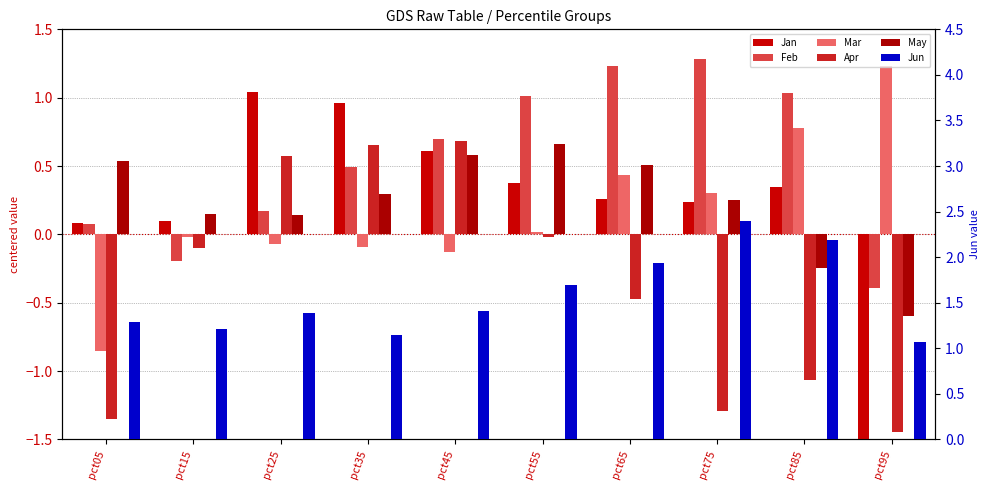

Reading left to right, extract all data points from this chart.

Jan: 0.1	0.1	1.0	1.0	0.6	0.4	0.3	0.2	0.3	-2.2
Feb: 0.1	-0.2	0.2	0.5	0.7	1.0	1.2	1.3	1.0	-0.4
Mar: -0.9	-0.0	-0.1	-0.1	-0.1	0.0	0.4	0.3	0.8	1.2
Apr: -1.3	-0.1	0.6	0.7	0.7	-0.0	-0.5	-1.3	-1.1	-1.4
May: 0.5	0.1	0.1	0.3	0.6	0.7	0.5	0.2	-0.2	-0.6
Jun: 1.3	1.2	1.4	1.1	1.4	1.7	1.9	2.4	2.2	1.1